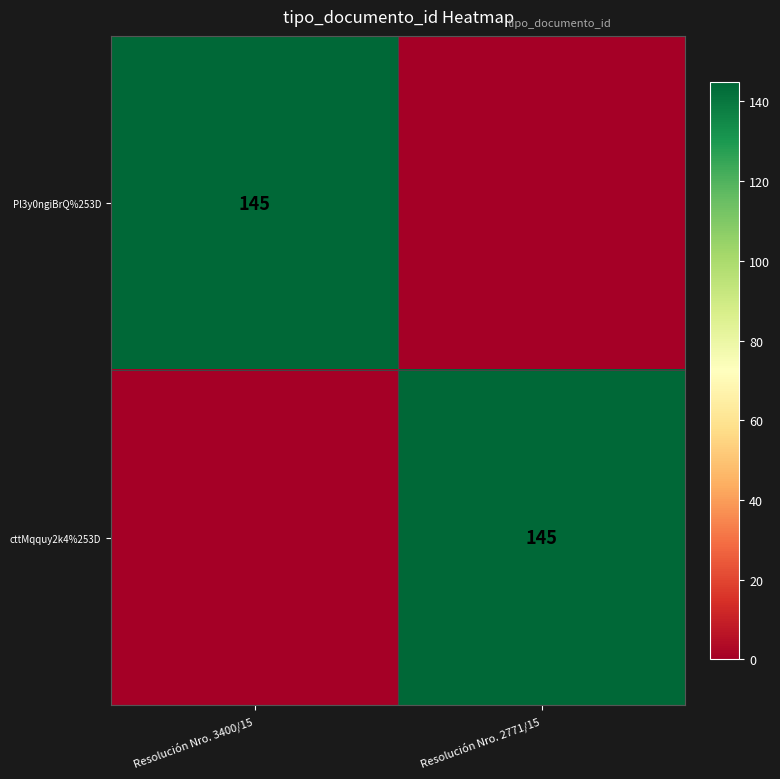

True or false: cttMqquy2k4%253D has a value of 251 at Resolución Nro. 2771/15.

False